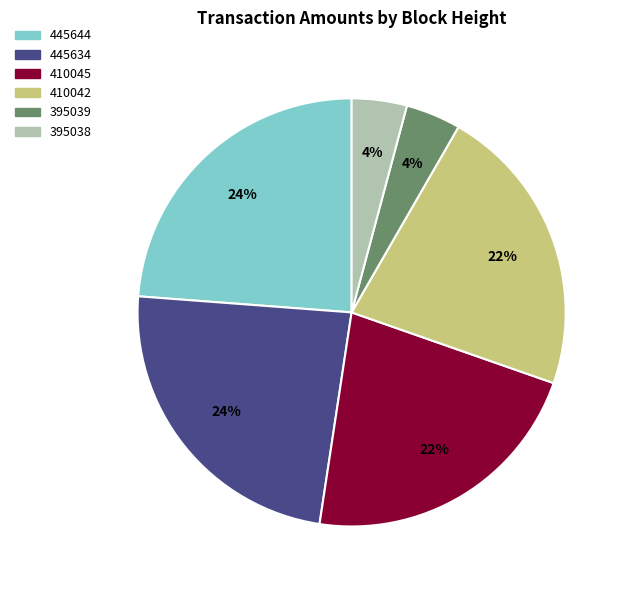

What is the ratio of the value at 410045 to the value at 445644?

0.9